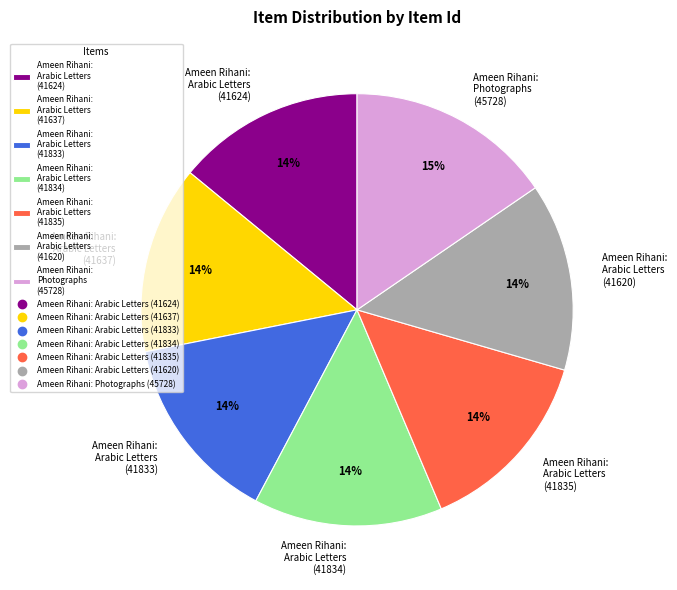

To the nearest percent, what is the average slice percentage?

14%